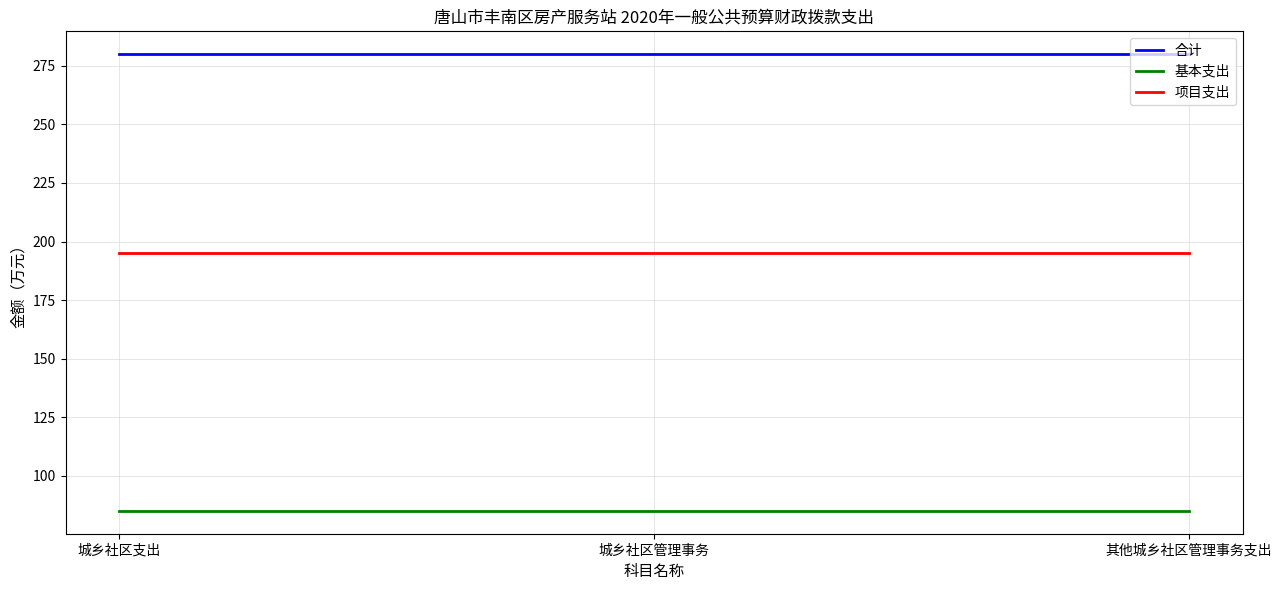

What is the difference between the highest and lowest values at 城乡社区管理事务?

195